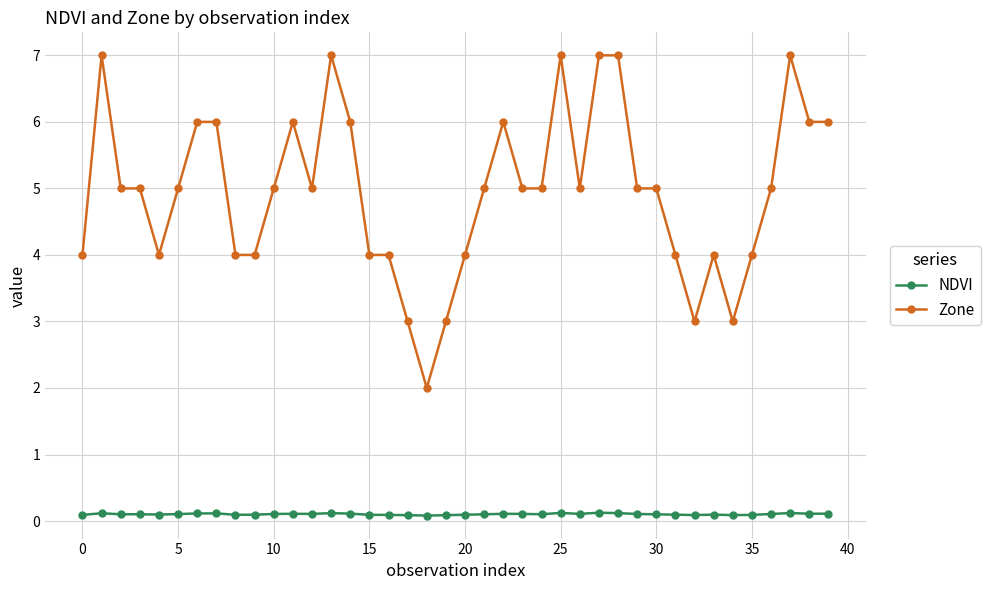

What is the difference between the maximum and minimum values in the Zone series?

5.0